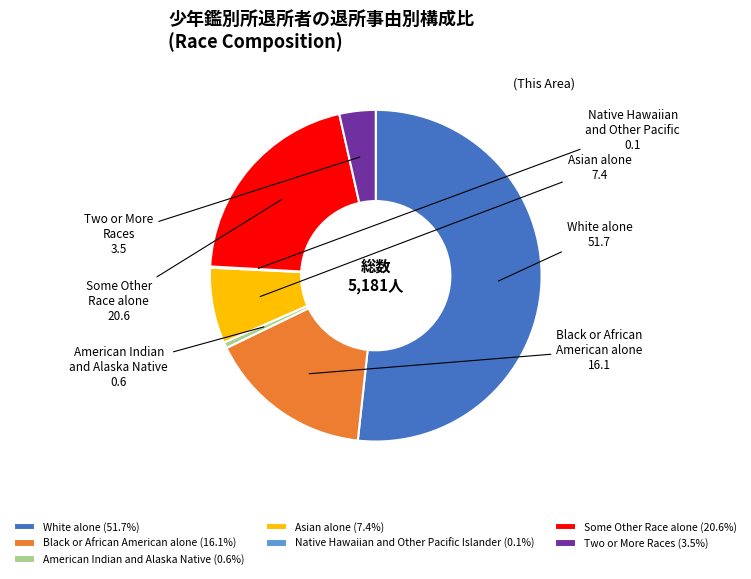

What is the ratio of the value at Some Other Race alone (20.6%) to the value at American Indian and Alaska Native (0.6%)?

35.5